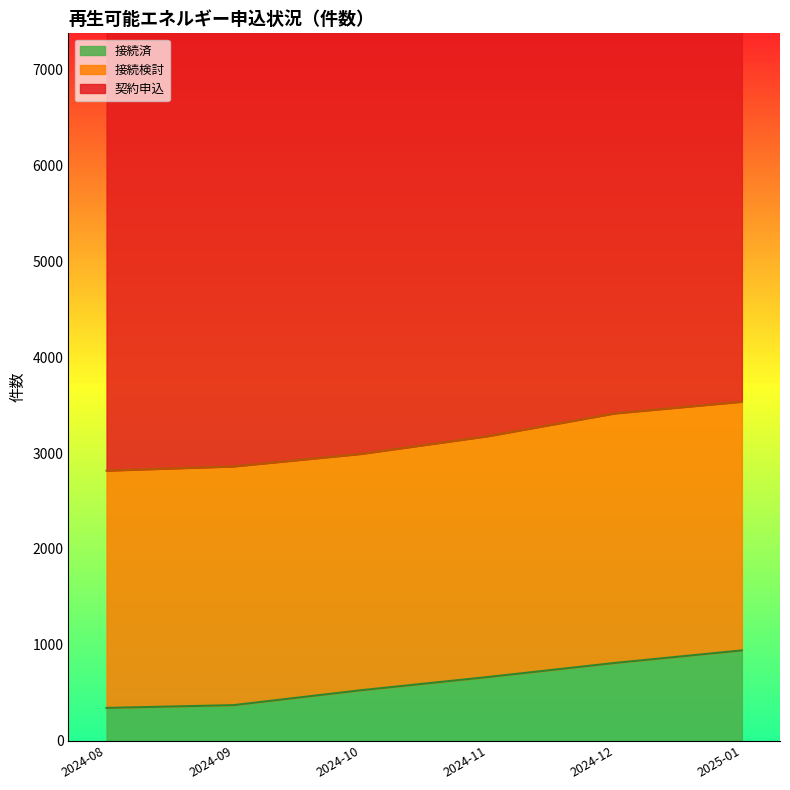

Count the number of categories in the chart.

6